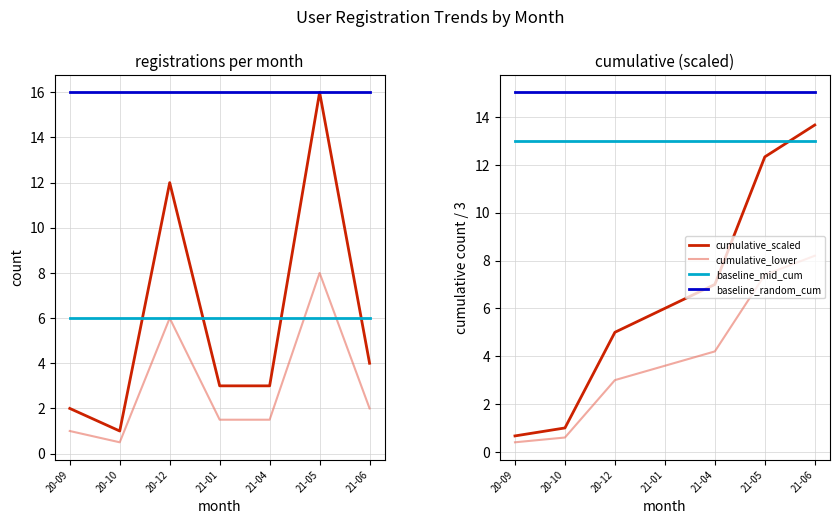

At which label does registrations reach its peak?

2021-05